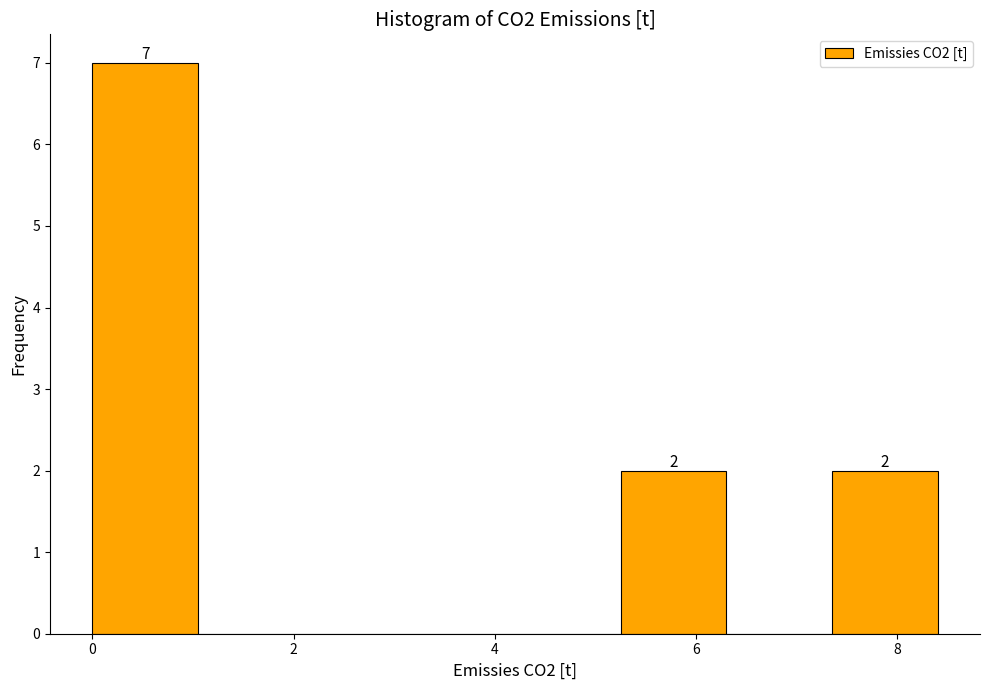

Over which range of the x-axis is the bar tallest?

0.0 to 1.0